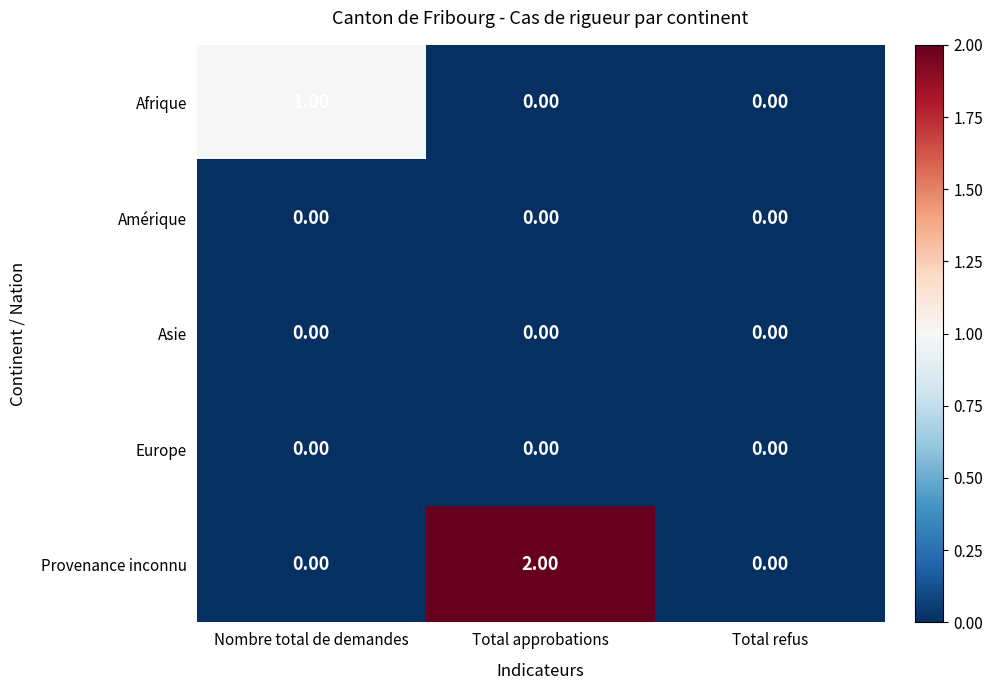

Between Nombre total de demandes and Total refus, which series saw the biggest shift?

Afrique